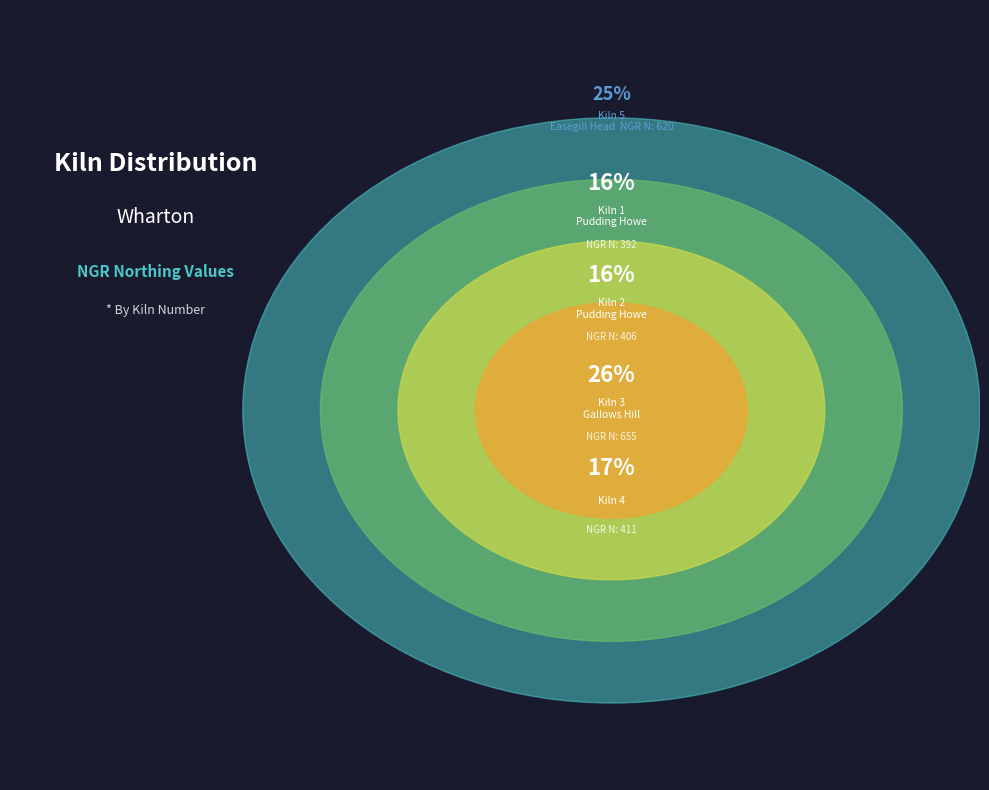

To the nearest percent, what is the difference between the largest and smallest slice percentages?

11%